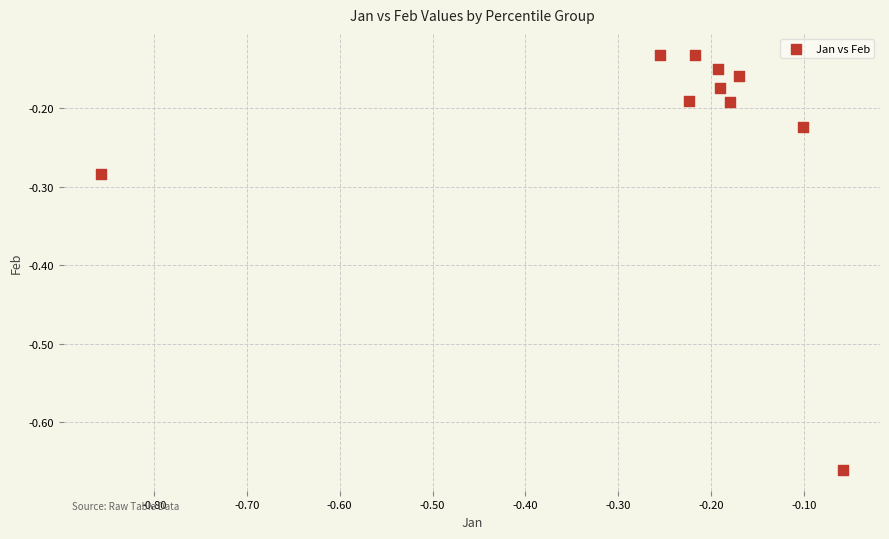

What is the range of X values (max minus min)?

0.8